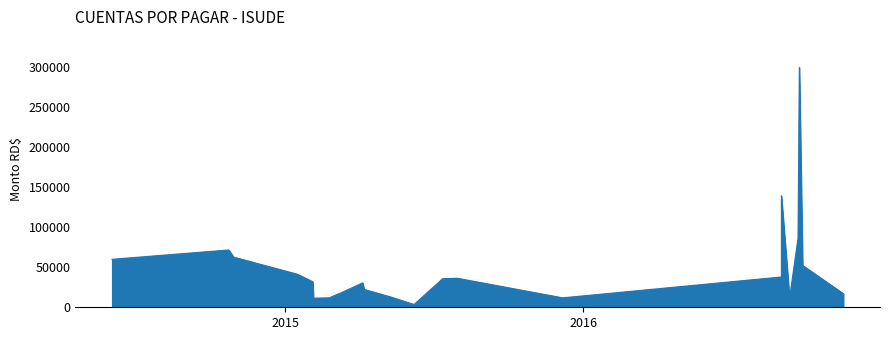

Is it true that the value at 15 is 41324.9?

True